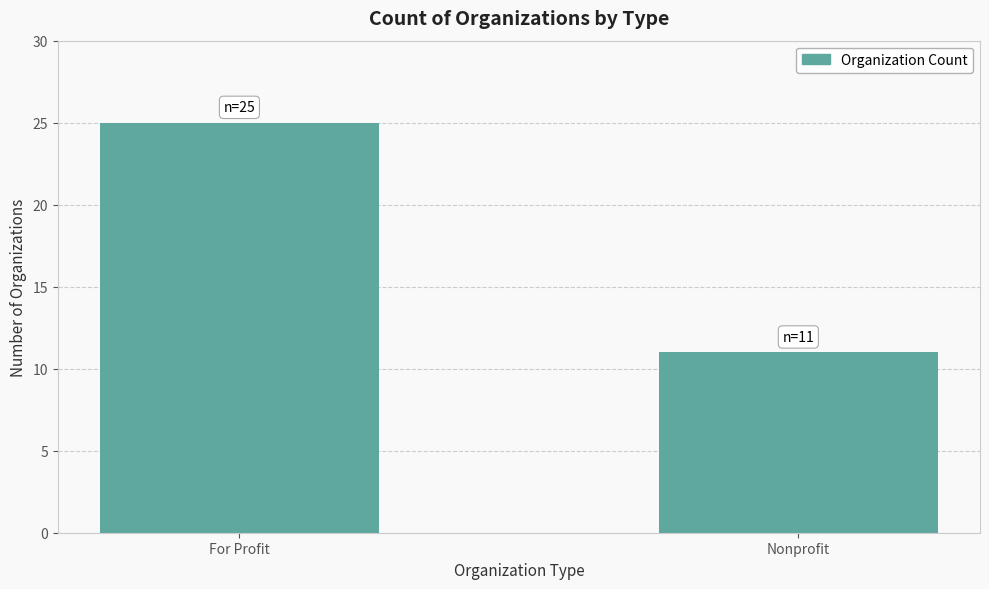

What is the greatest value displayed?

25